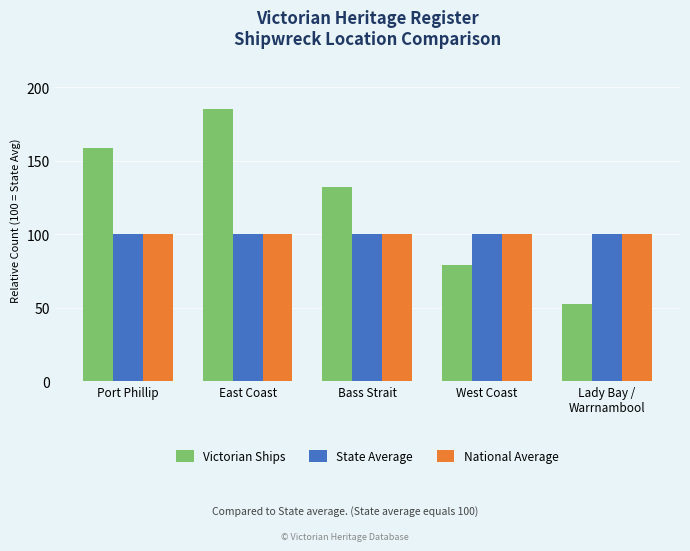

What is the sum of the Victorian Ships values at Port Phillip and Lady Bay /
Warrnambool?

211.4